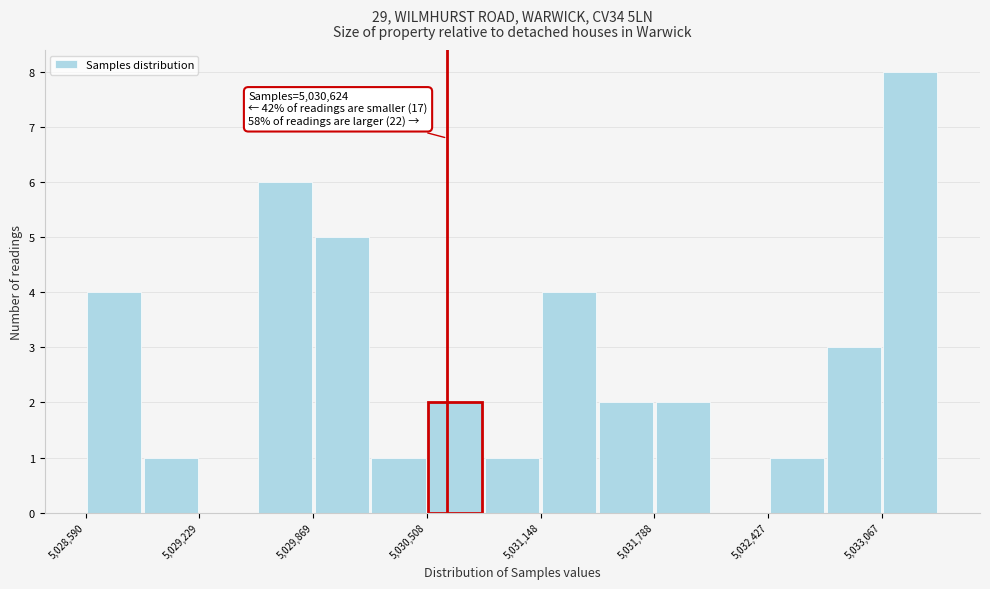

Read against the x-axis, roughly where is the centre of the tallest bar?

5033200